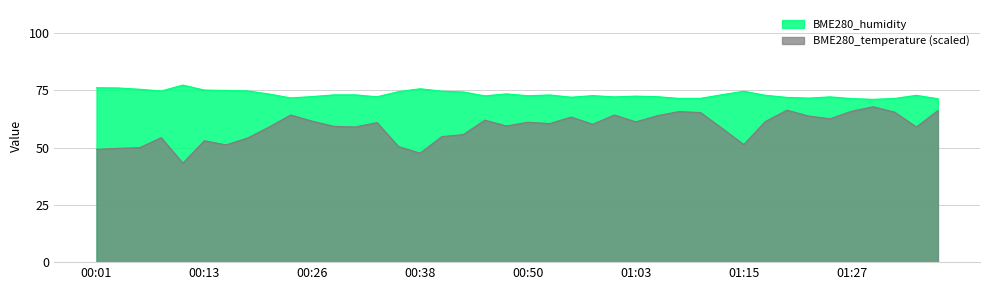

Where is the first local maximum for BME280_humidity?

00:11